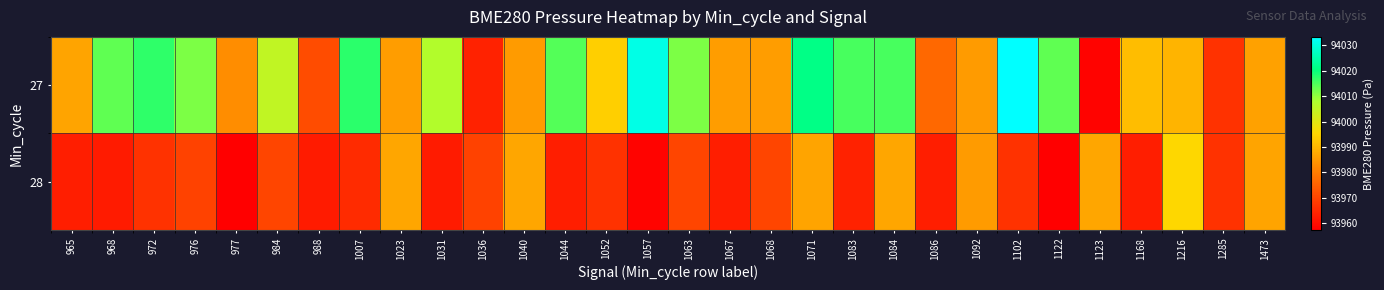

List the series in order of their overall mean, highest first.

27, 28